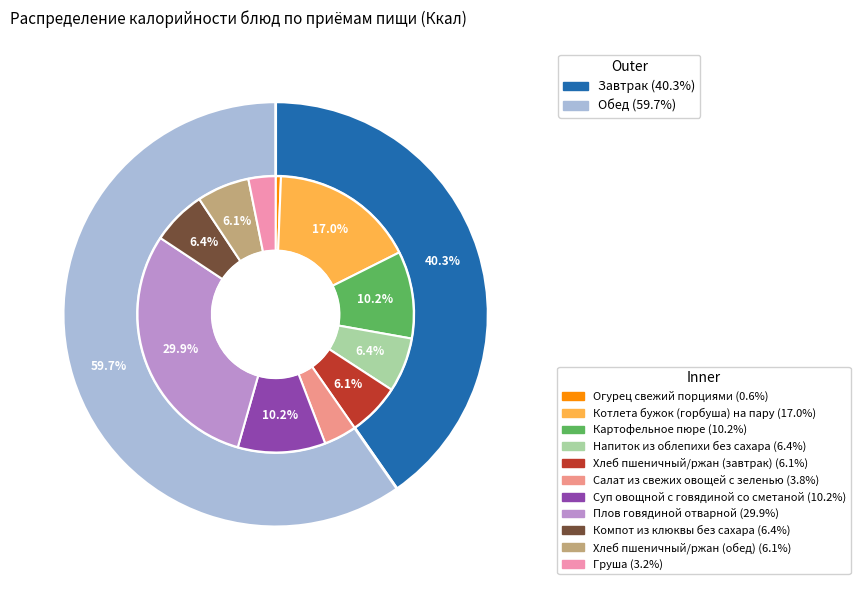

How many segments does this pie chart have?

11